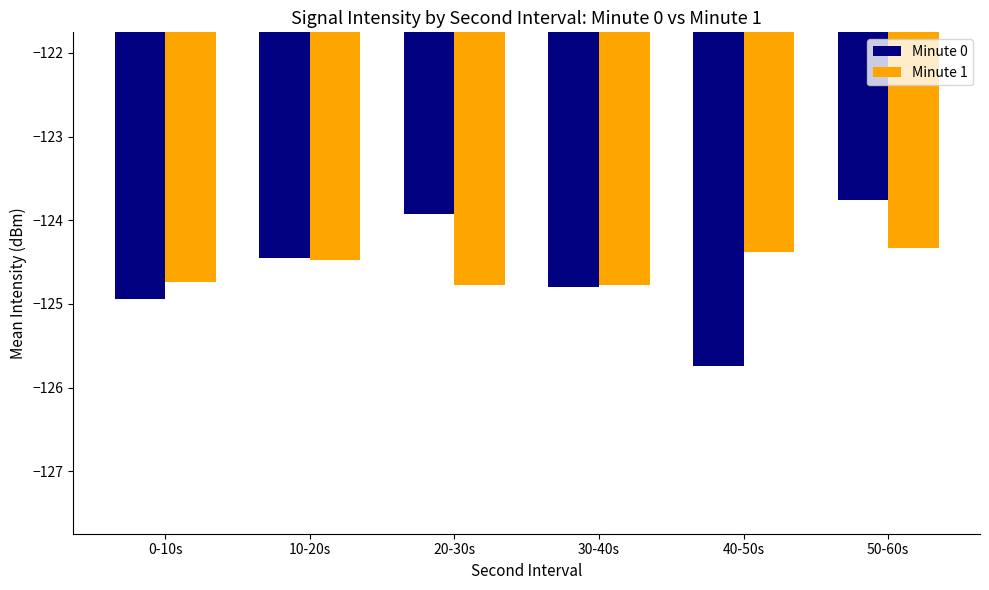

What is the sum of the Minute 0 values at 30-40s and 20-30s?

-248.7